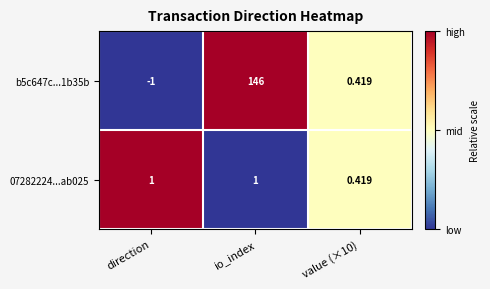

At io_index, list the series in order from smallest to largest.

07282224...ab025, b5c647c...1b35b